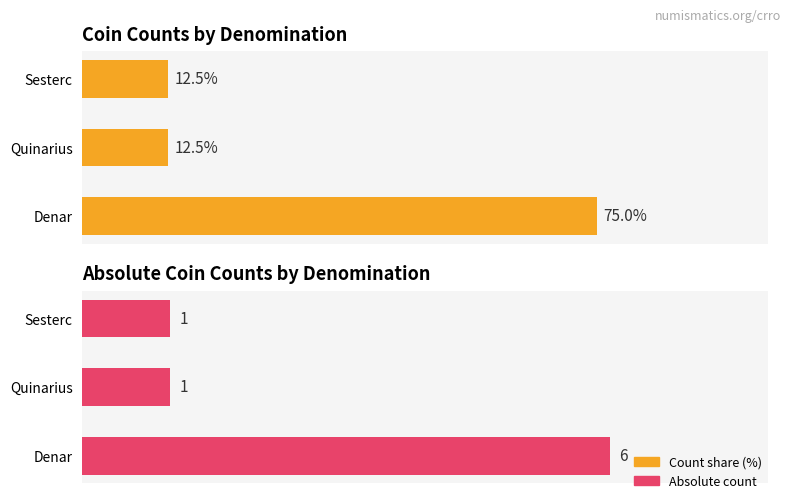

The Count share (%) series shows 5.4 at Sesterc. True or false?

False